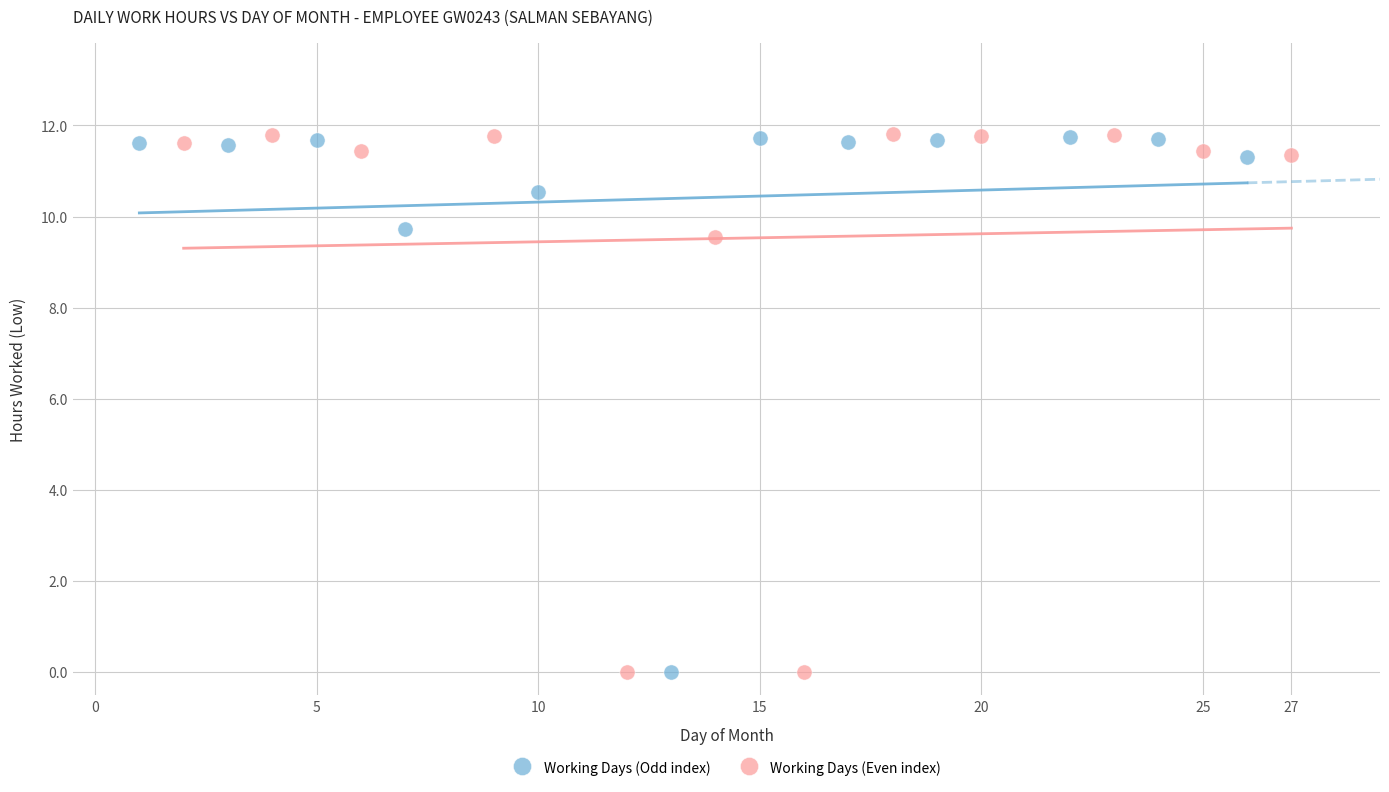

What are all the series names shown in the legend?

Working Days (Odd index), Working Days (Even index)